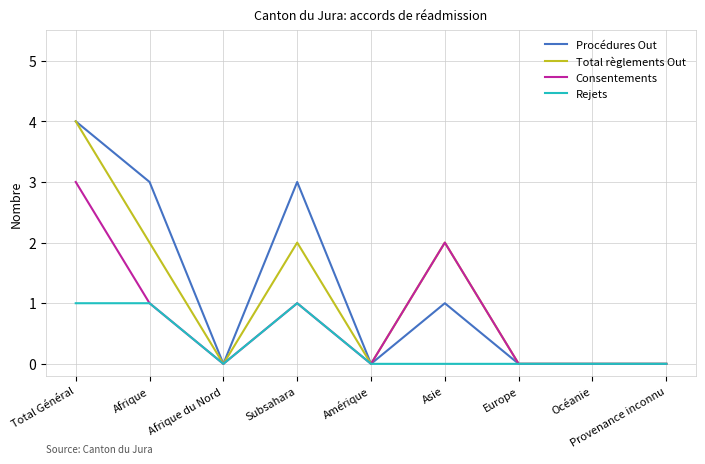

What position from the left is Océanie?

8